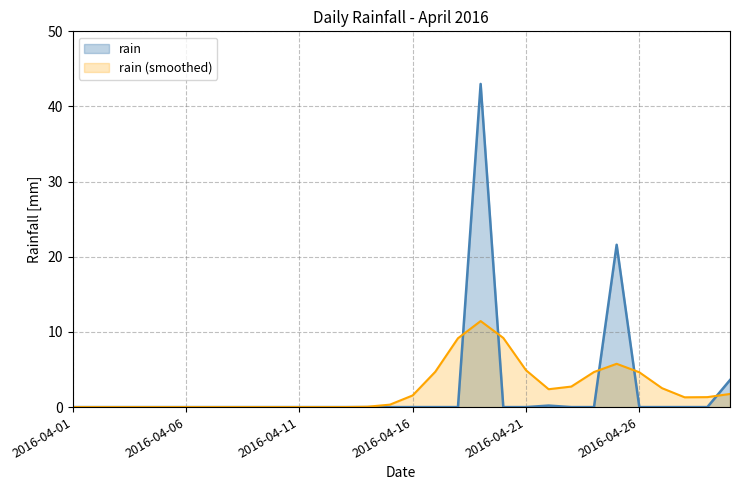

Where is the first local maximum?

2016-04-19